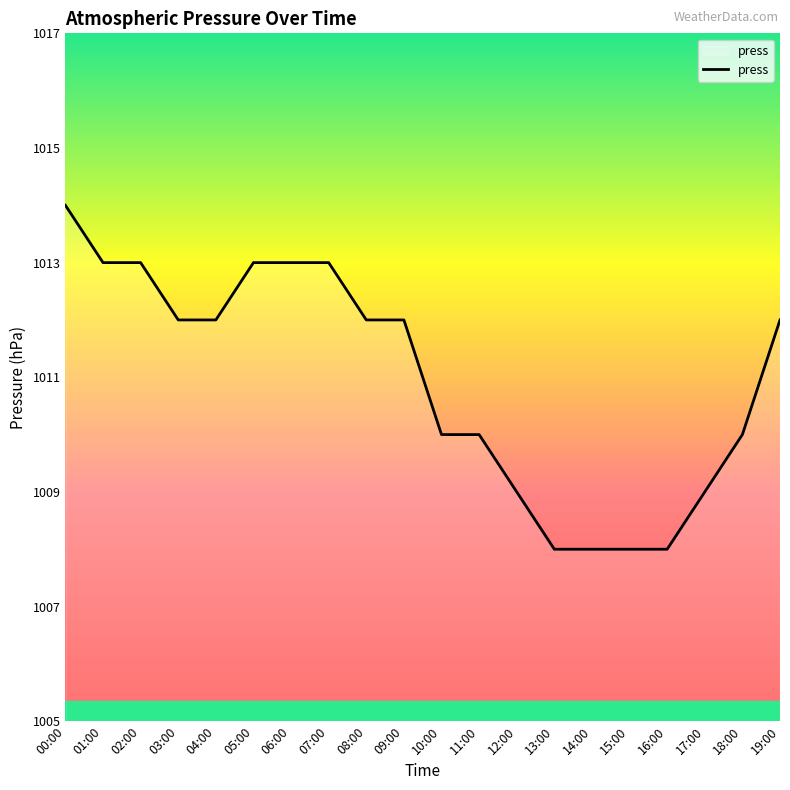

What is the difference between the values at 03:00 and 05:00?

1